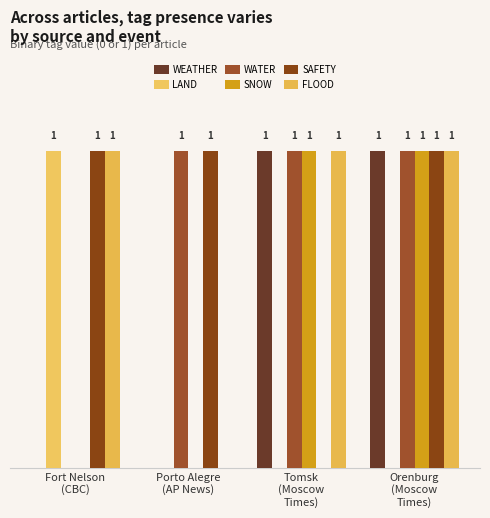

Reading right to left, transcribe all the data shown in this chart.

WEATHER: 1	1	0	0
LAND: 0	0	0	1
WATER: 1	1	1	0
SNOW: 1	1	0	0
SAFETY: 1	0	1	1
FLOOD: 1	1	0	1